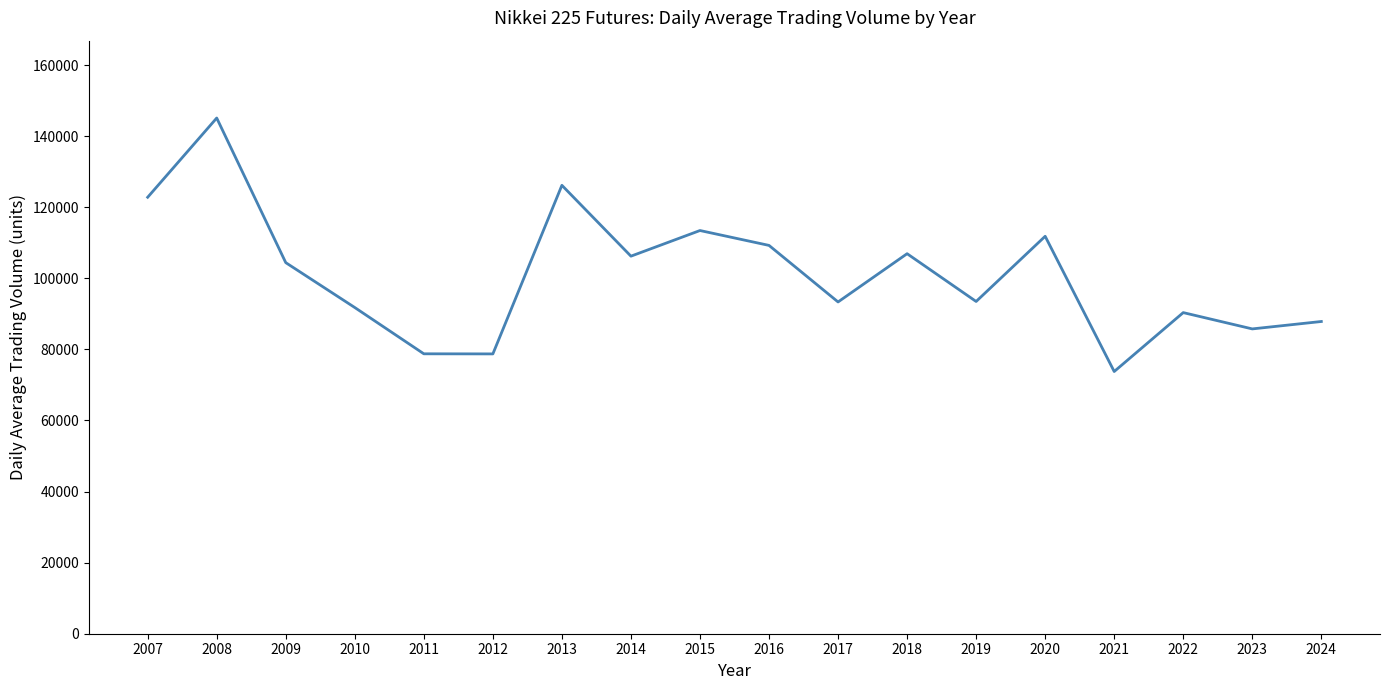

What is the greatest value displayed?

145086